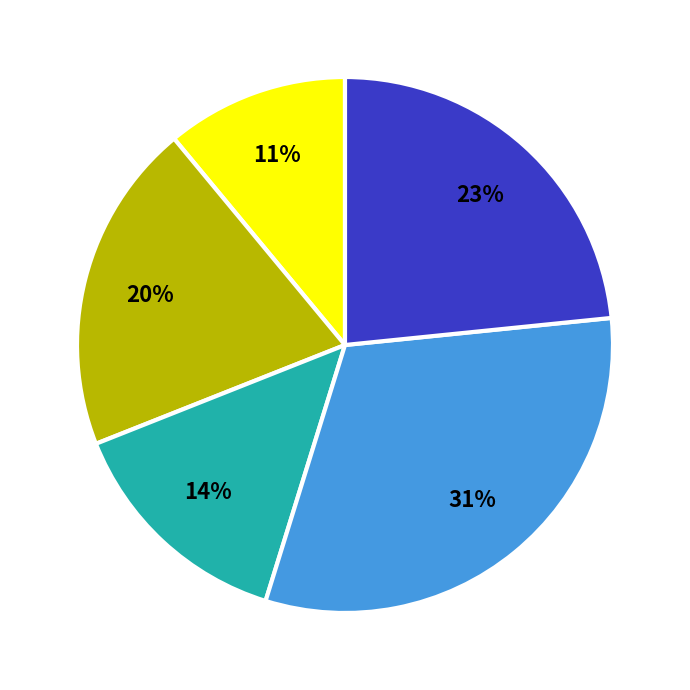

Does any single category account for the majority?

No